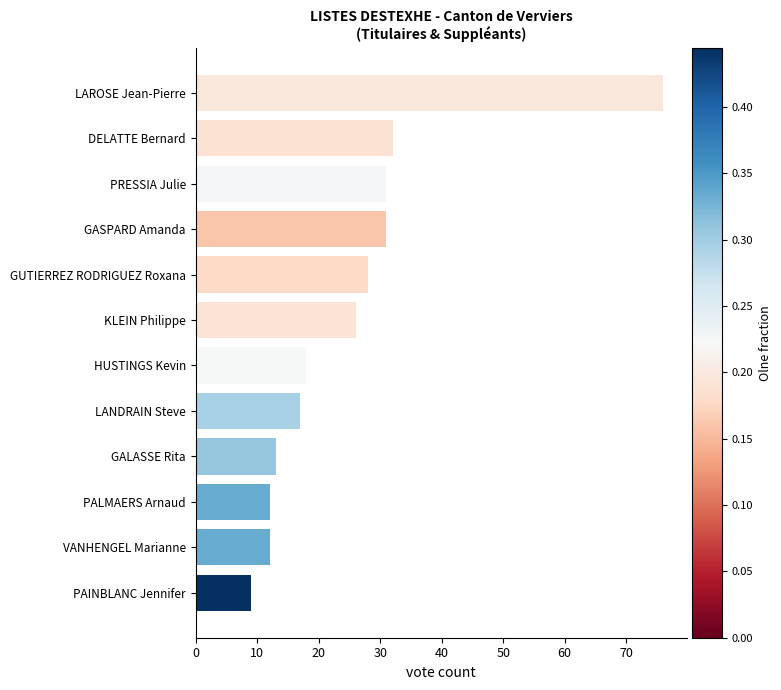

What value does the data have at LAROSE Jean-Pierre, to the nearest 10?

80